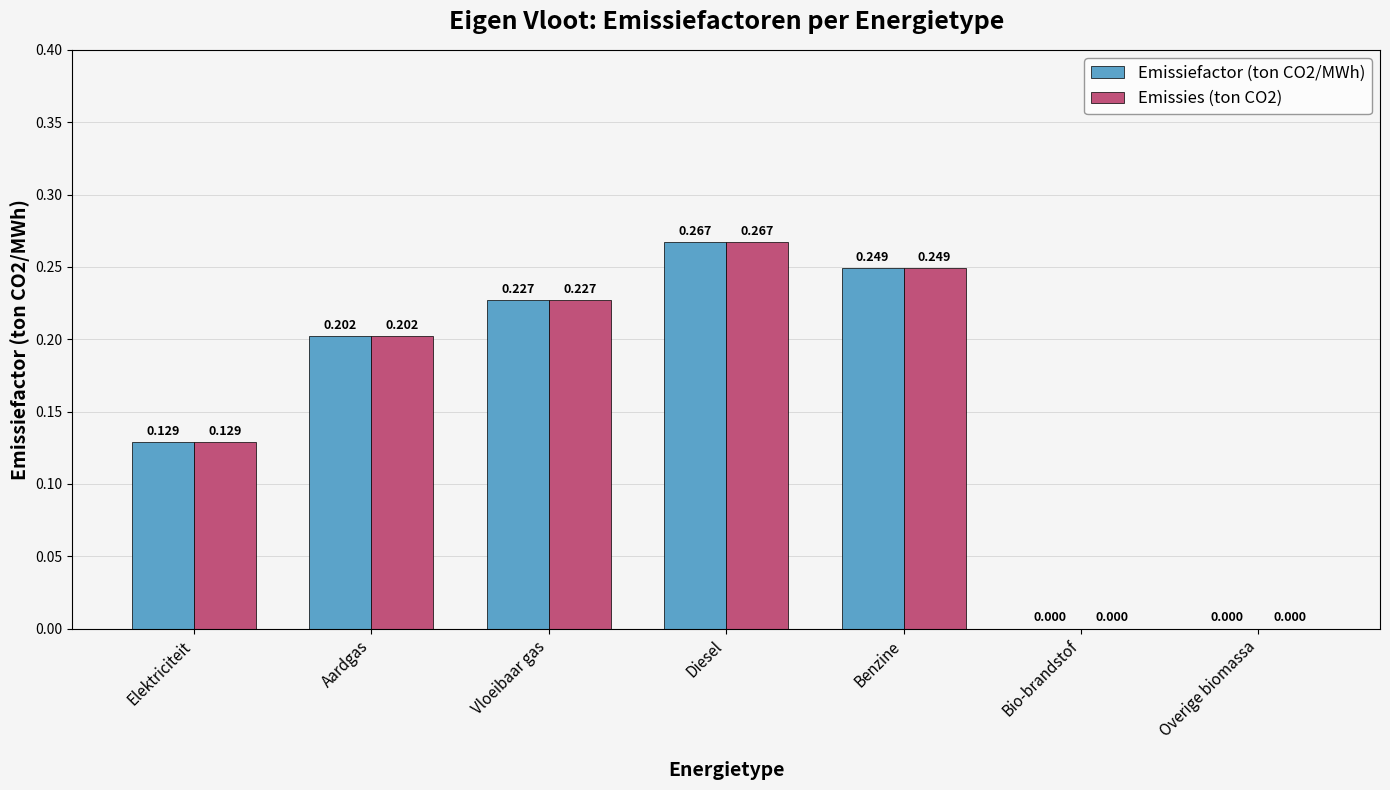

How many groups of bars are there?

7